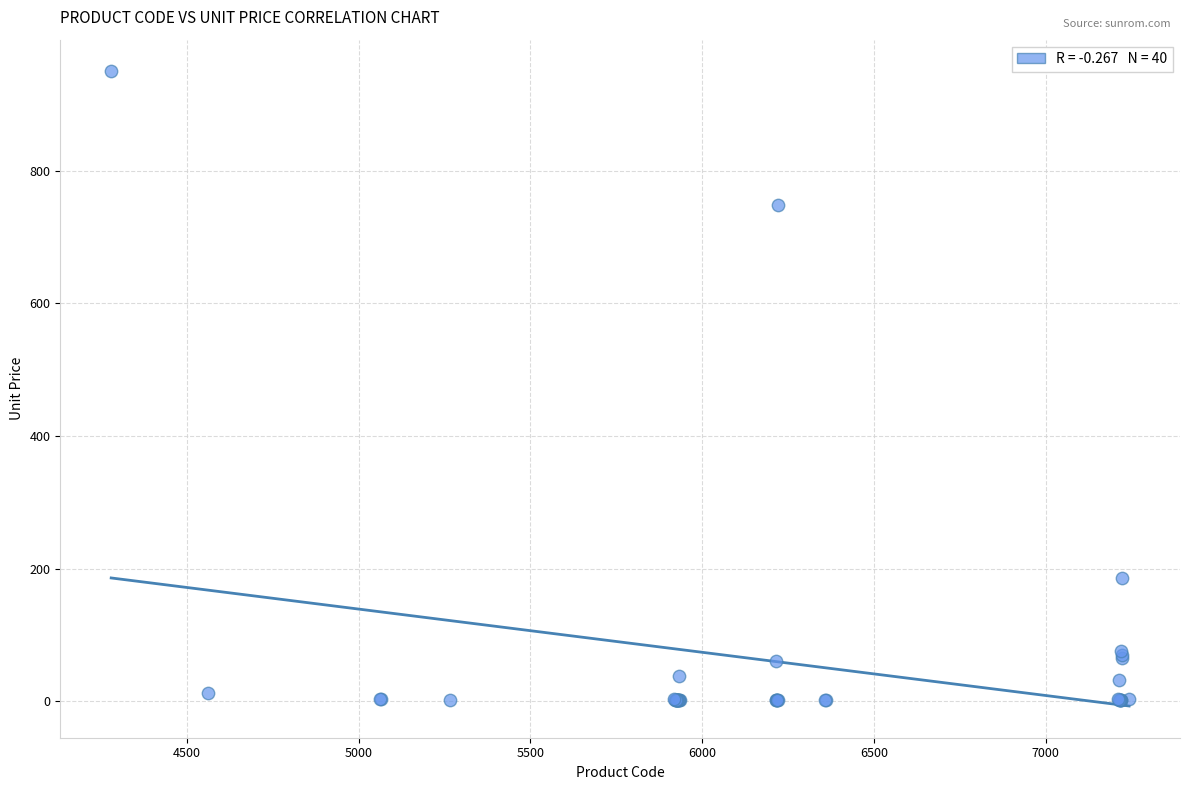

What Y value in the scatter plot is closest to 475?

749.0